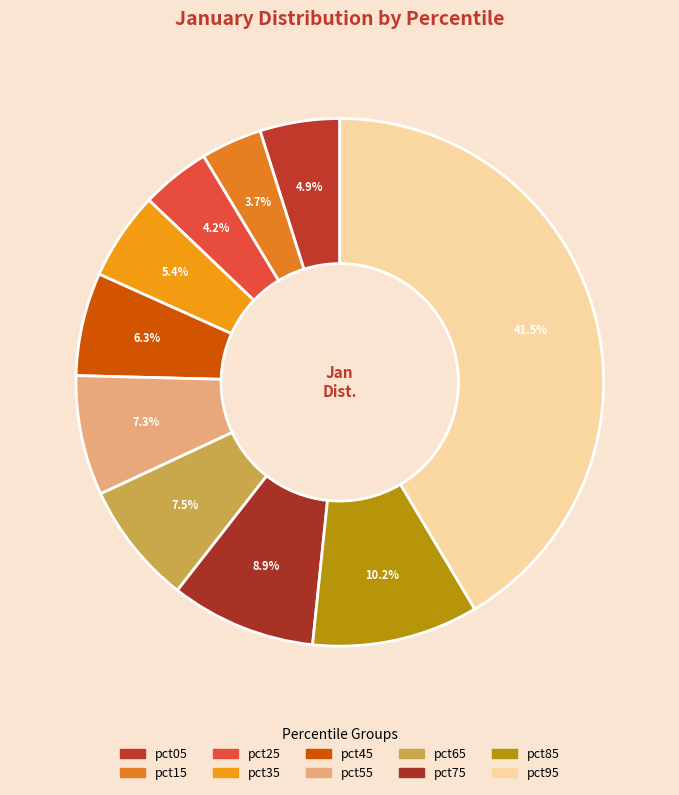

The pct55 slice represents 1% of the pie. True or false?

False